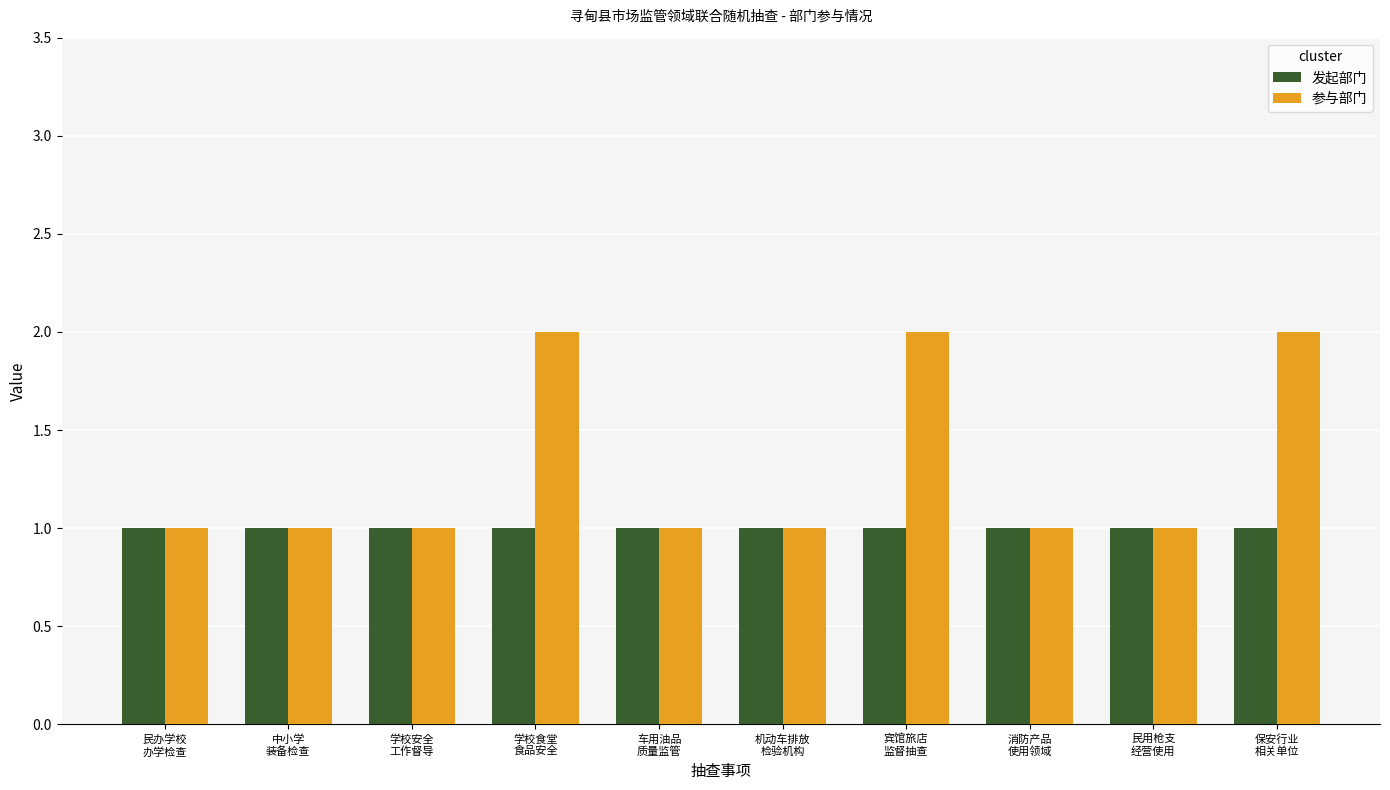

Which series has the largest total across all categories?

参与部门